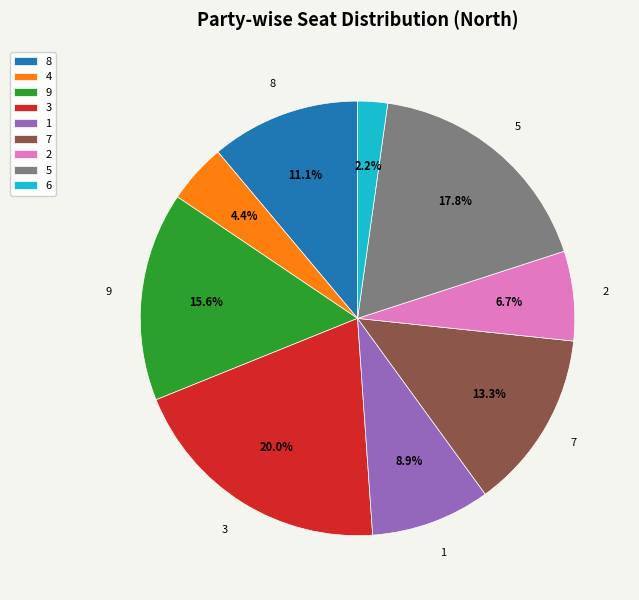

How much of the chart is everything except 6?

97.8%